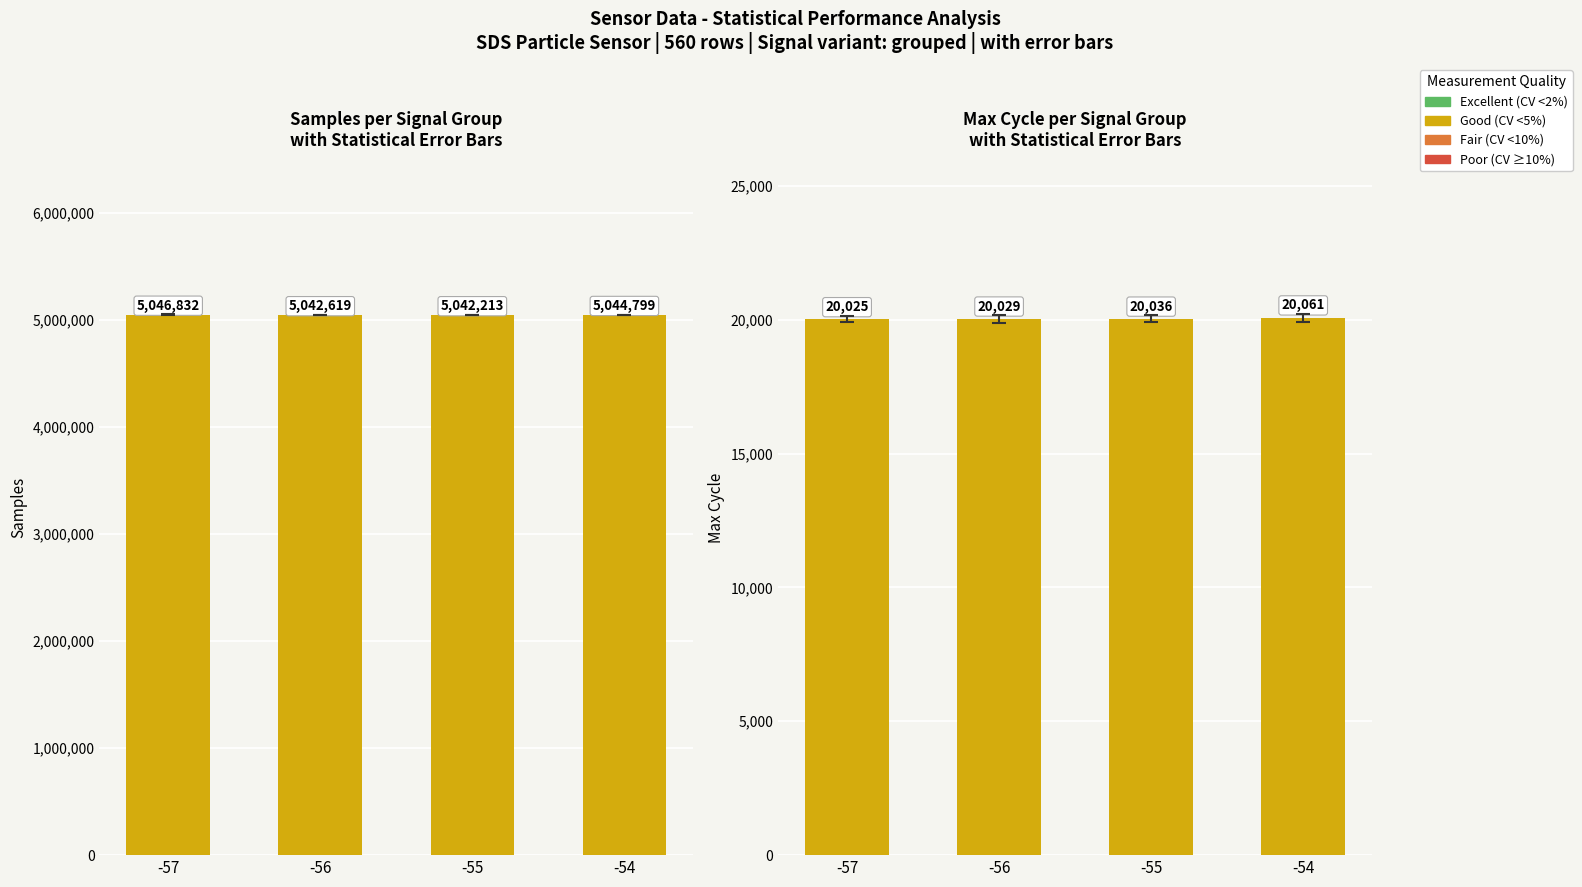

Does the chart contain stacked bars?

No